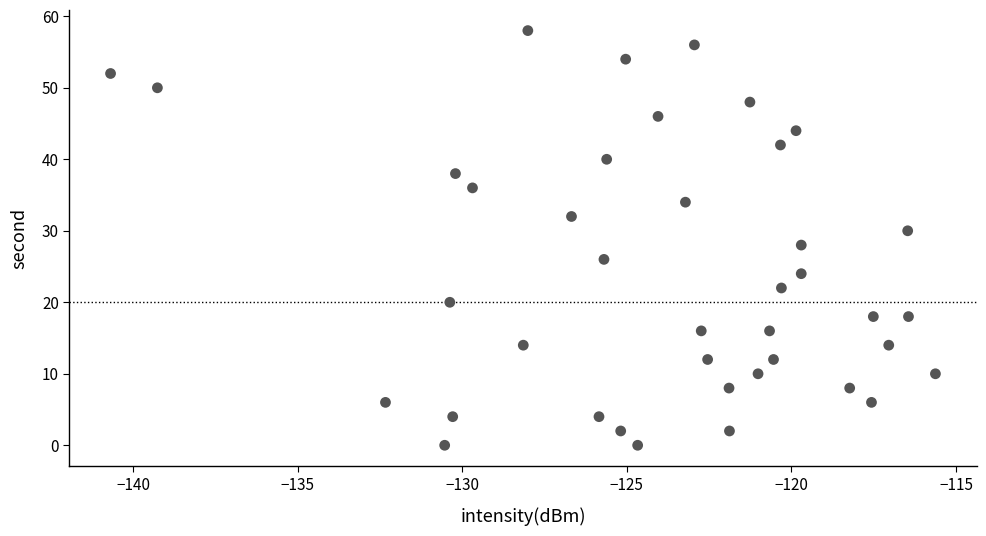

What is the range of Y values (max minus min)?

58